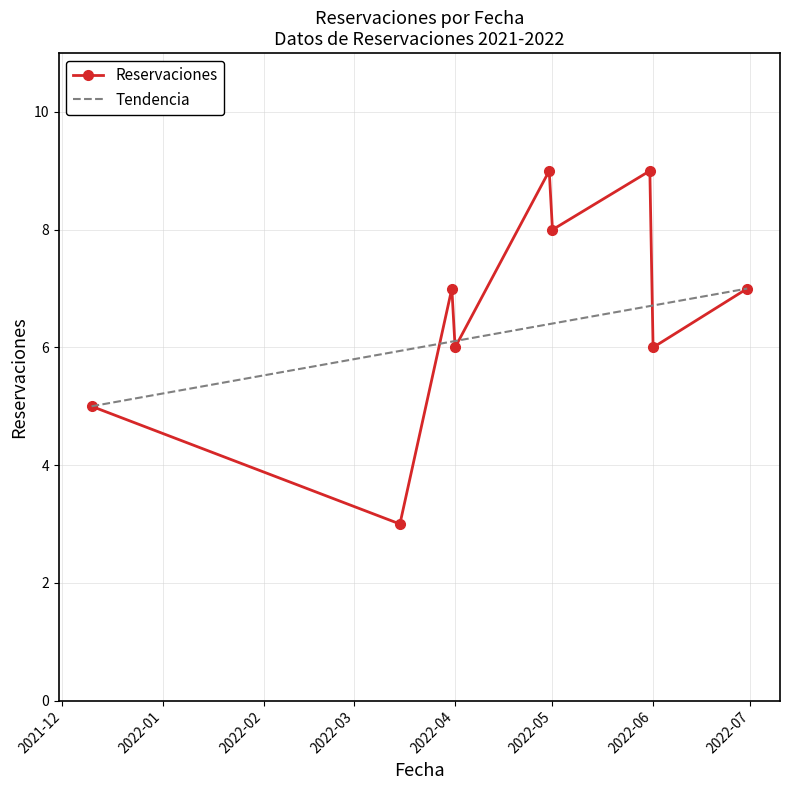

What is the difference between the maximum and minimum values?

6